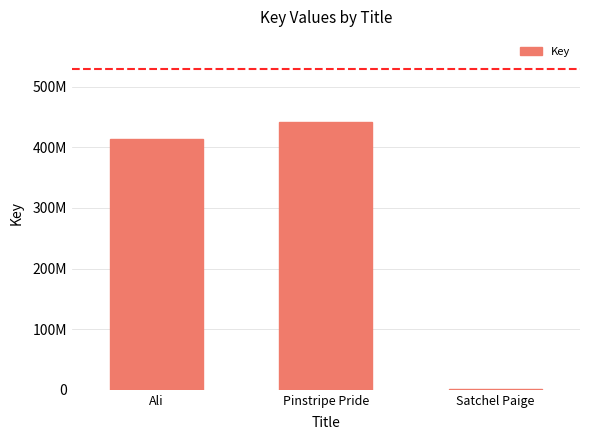

Reading left to right, what are all the values shown in this chart?

414339473	441131901	1061673